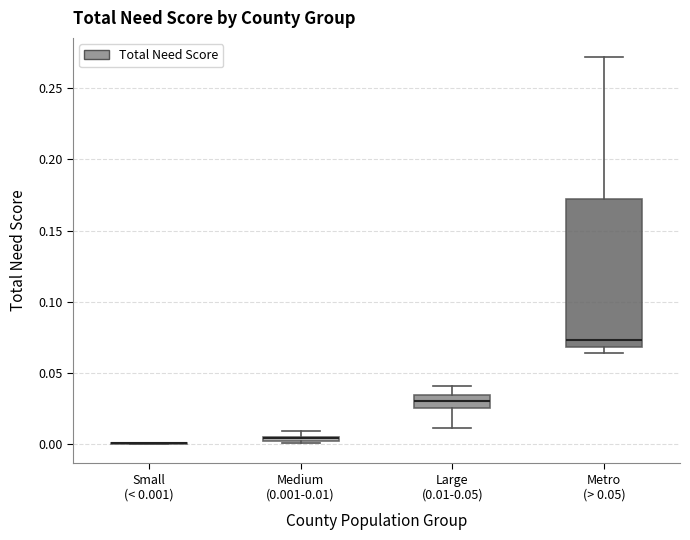

Which box is the tallest, from its lower edge to its upper edge?

Metro (> 0.05)